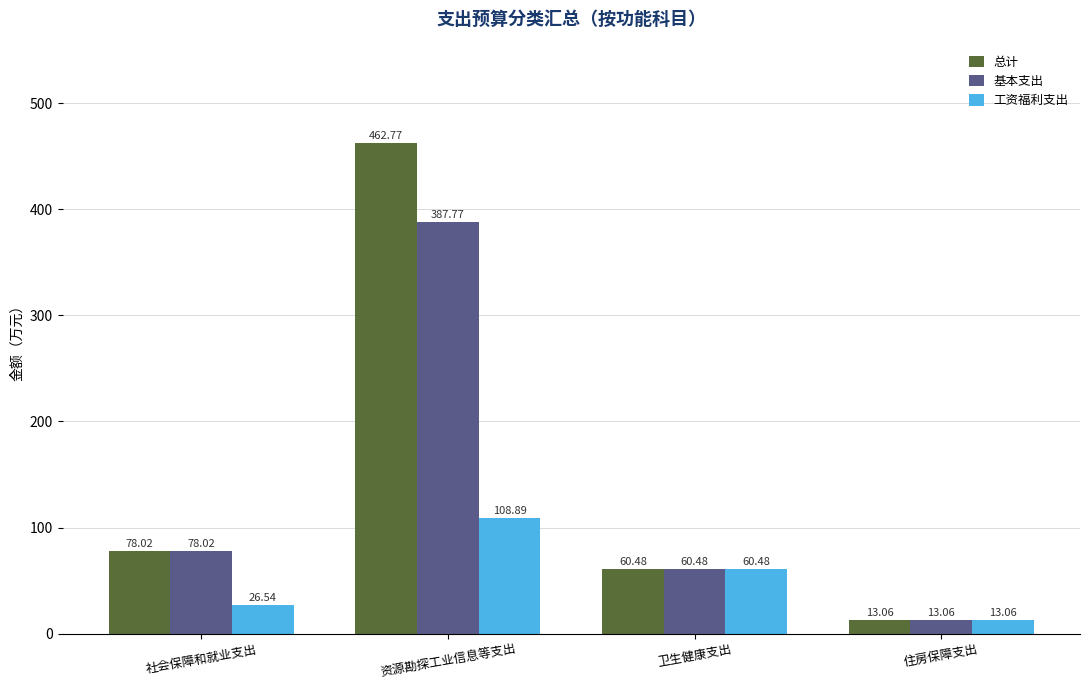

Count the number of categories in the chart.

4